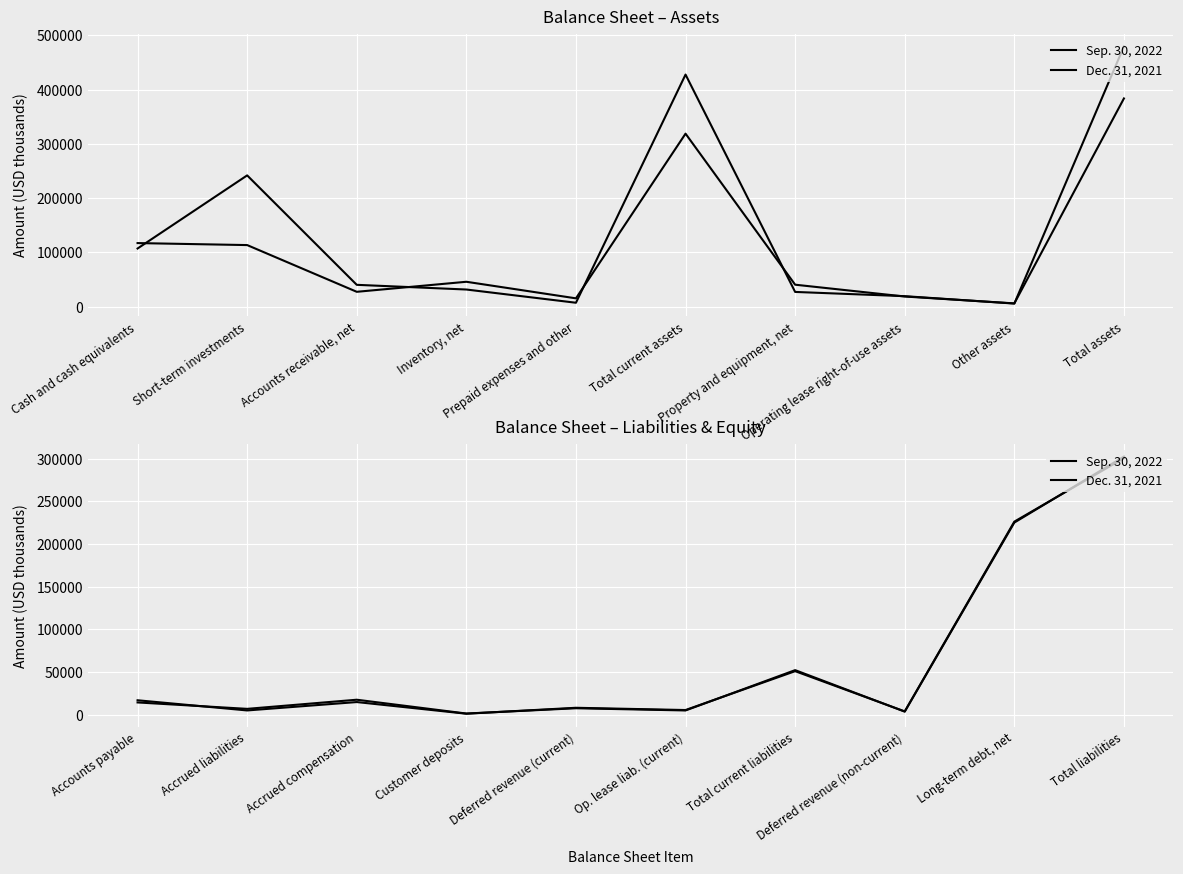

True or false: Sep. 30, 2022 has a value of 2647 at Op. lease liab. (current).

False